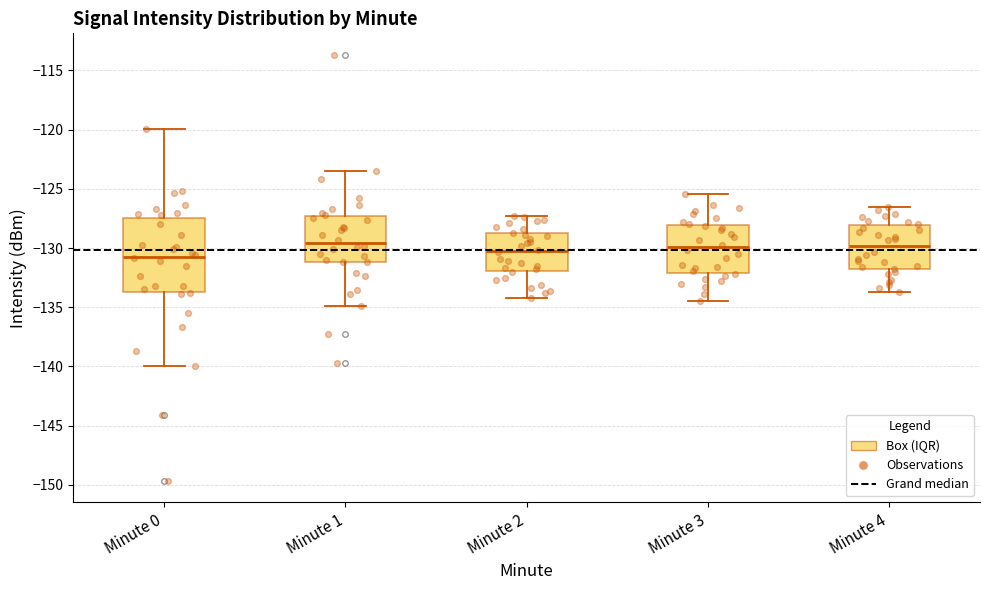

Reading left to right, transcribe this box plot: for each box, give where its median line is, the range the box spans, and where its two whiskers end, as read against the y-axis. The values are not printed on the chart, so give them approximately, as read against the axis.

Minute 0: median -130.5, box -133.5 to -127.5, whiskers -140.0 to -120.0
Minute 1: median -129.5, box -131.0 to -127.5, whiskers -135.0 to -123.5
Minute 2: median -130.0, box -132.0 to -128.5, whiskers -134.0 to -127.5
Minute 3: median -130.0, box -132.0 to -128.0, whiskers -134.5 to -125.5
Minute 4: median -130.0, box -131.5 to -128.0, whiskers -133.5 to -126.5